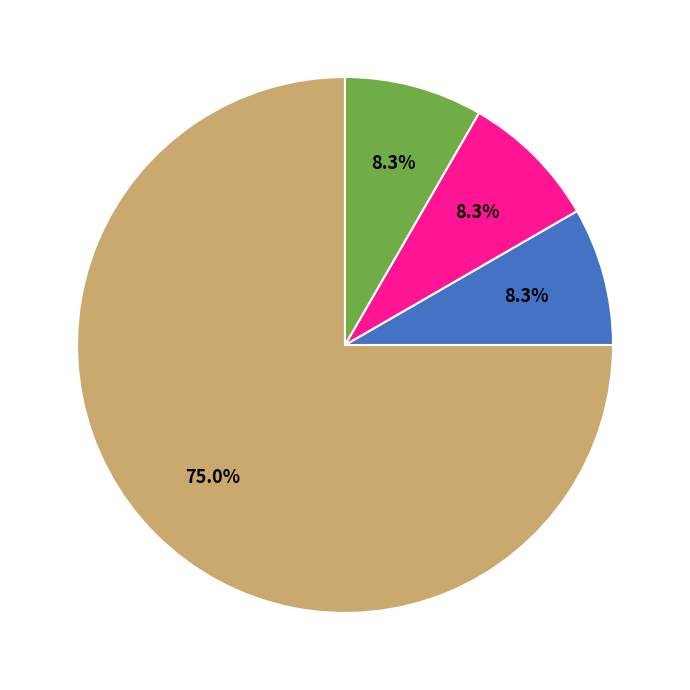

Is there any slice that represents more than half of the pie?

Yes